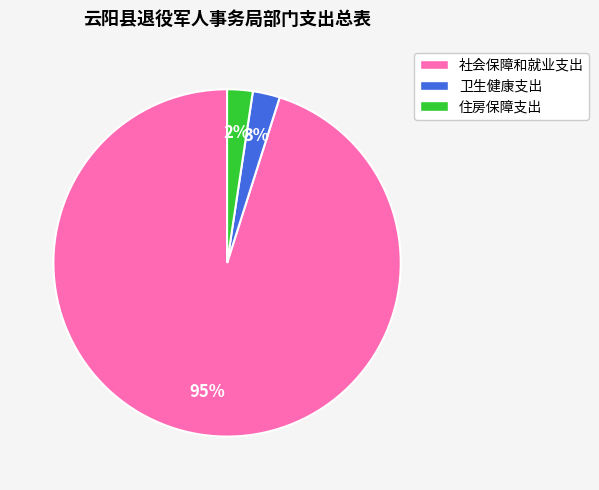

True or false: 住房保障支出 accounts for 2% of the total.

True